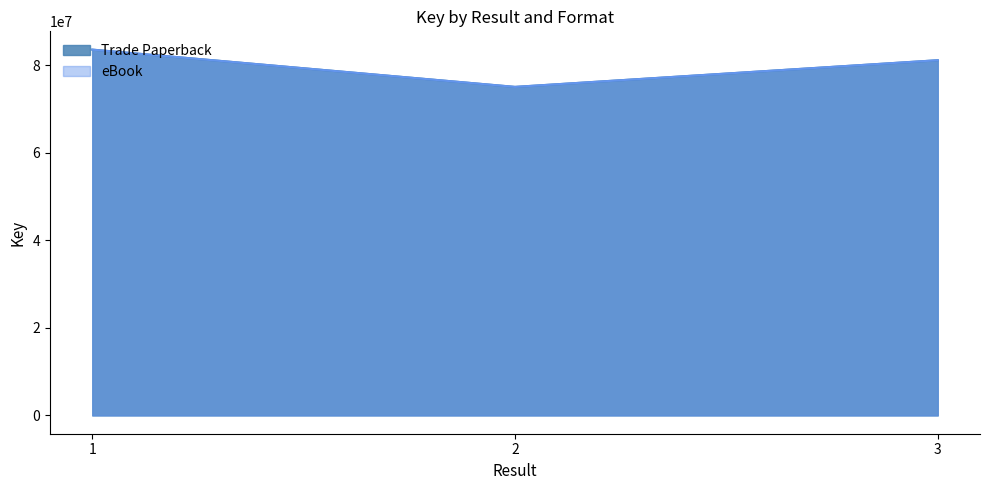

At how many categories does at least one series exceed 76756410?

2